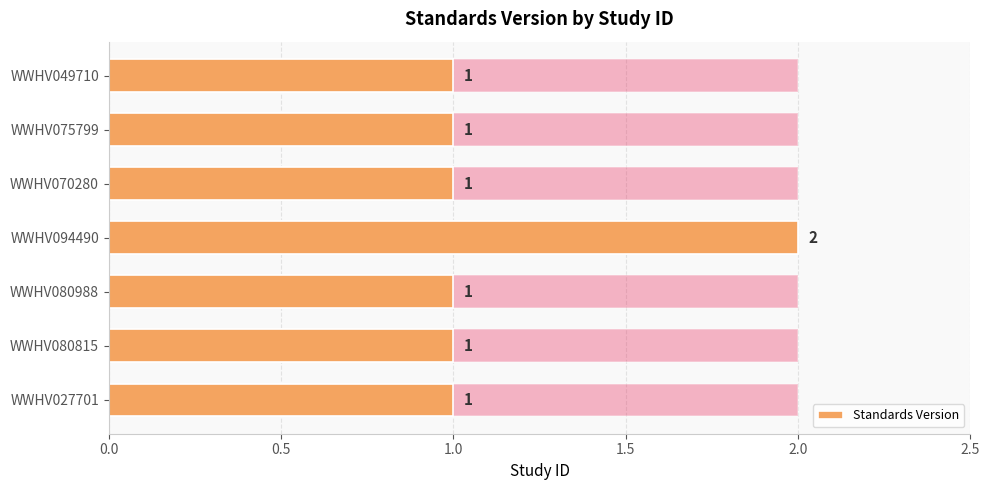

What is the sum of the values at 2.0 and 2.5?

2